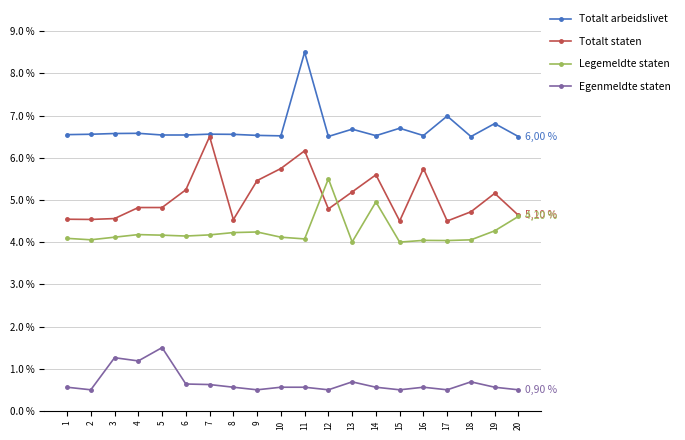

Where do Totalt staten and Legemeldte staten first cross each other?

11 and 12